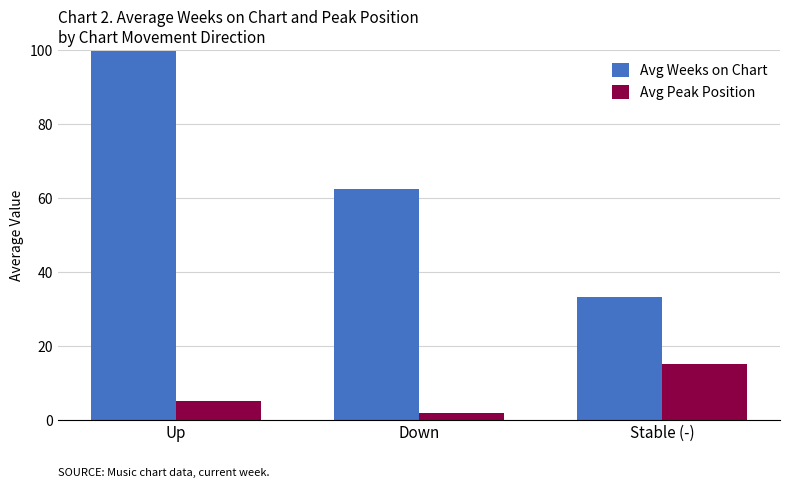

What is the difference between the highest and lowest values at Up?

94.9